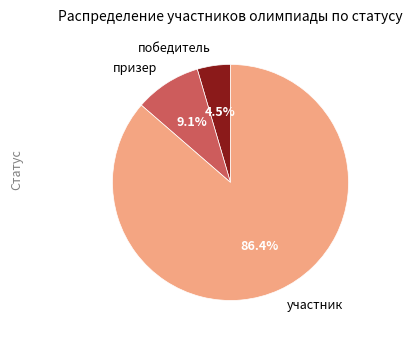

What percentage is NOT represented by победитель?

95.5%